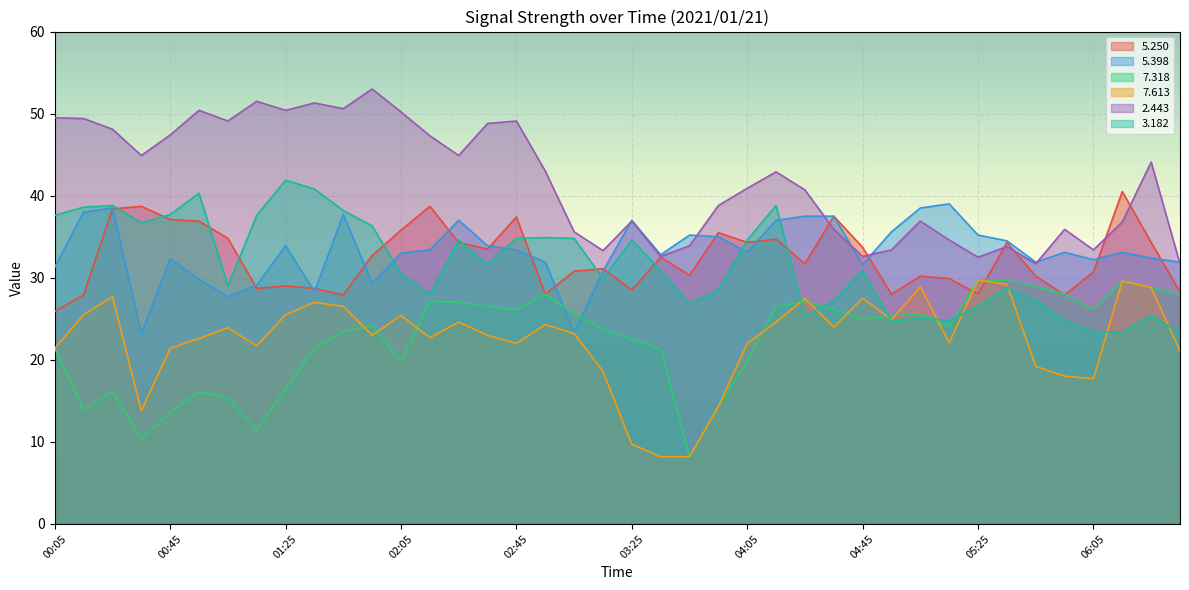

What is the label of the 29th point from the left?

04:45